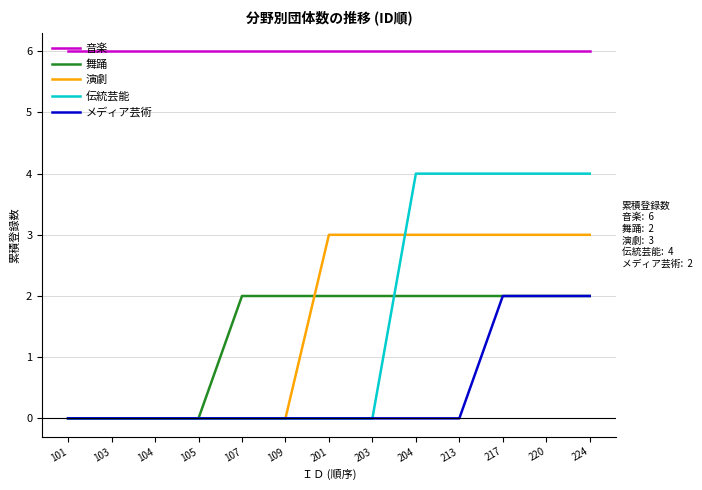

Which series has the widest spread of values?

伝統芸能